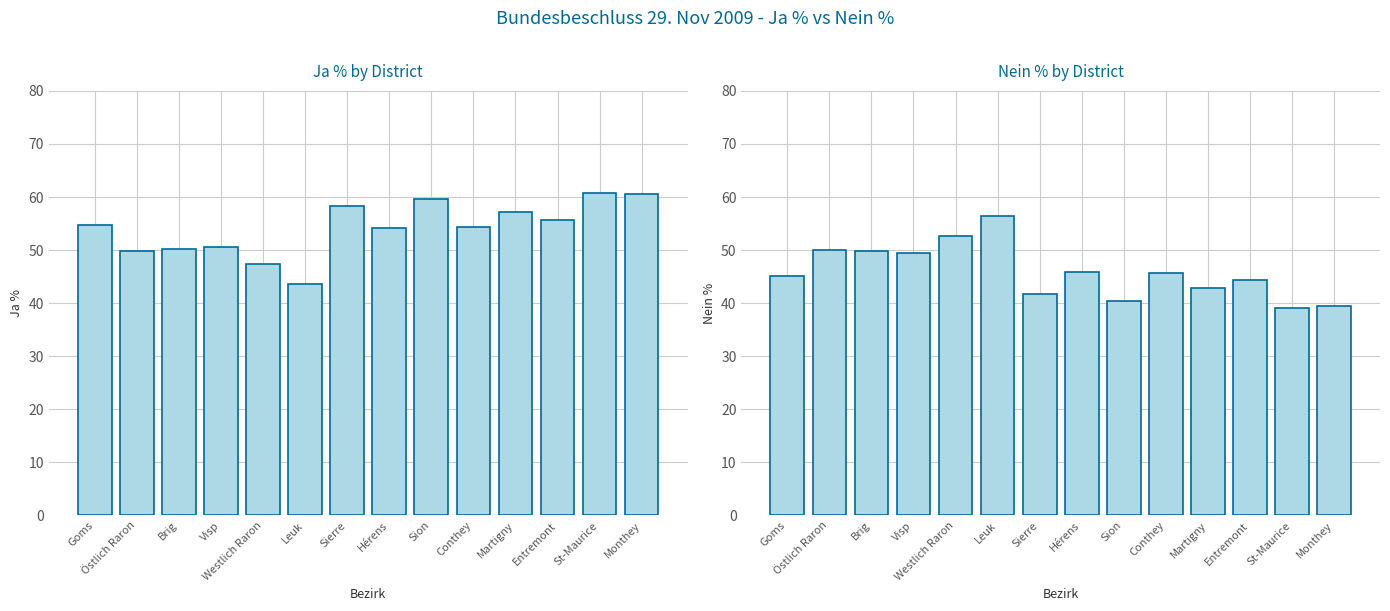

The Nein % series shows 58.6 at Sierre. True or false?

False